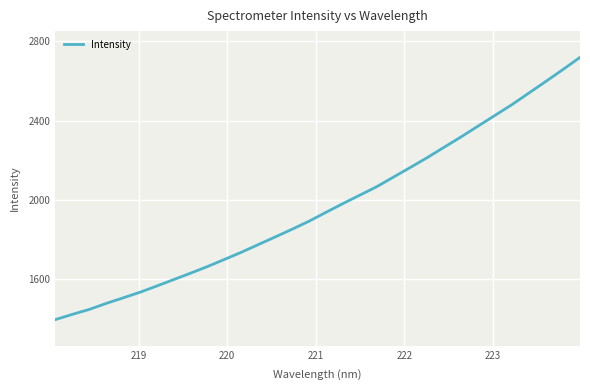

Does the chart display data point markers on the line(s)?

No